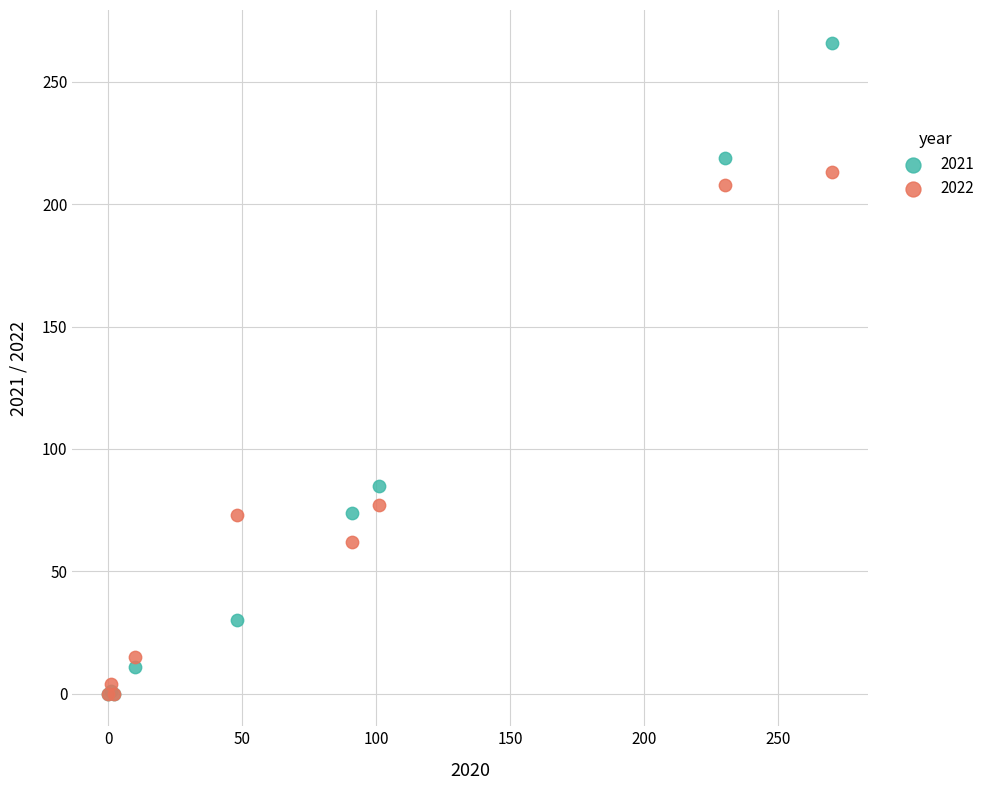

Which series contains the highest Y value?

2021